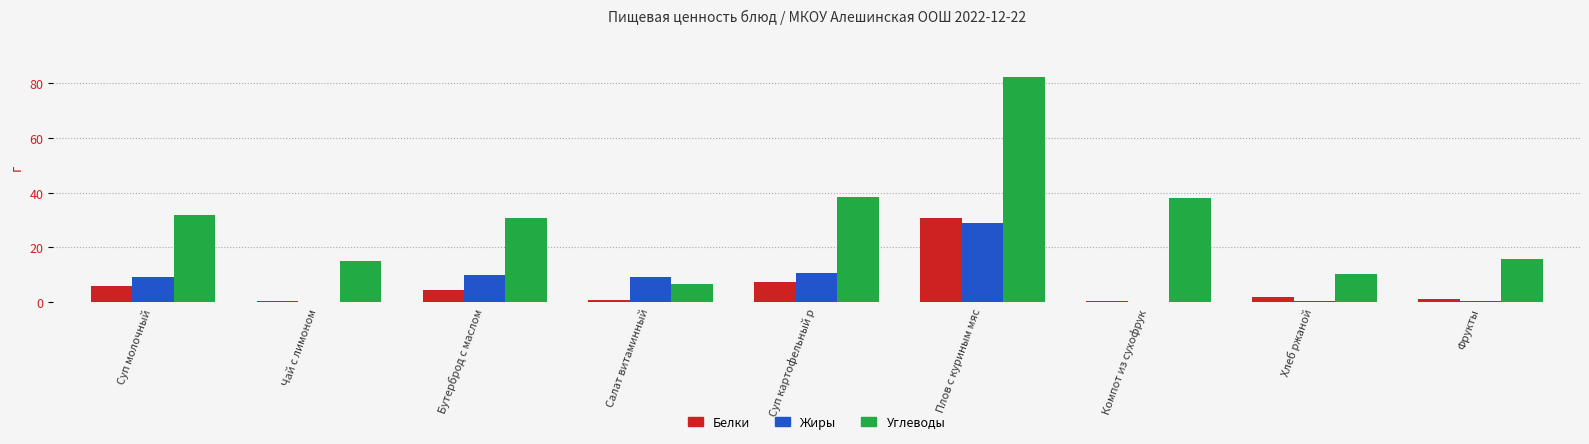

The Белки series shows 5.8 at Суп молочный. True or false?

True